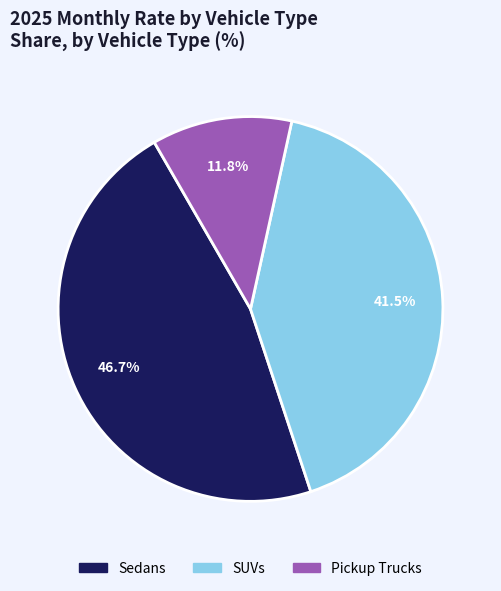

How much of the chart is everything except Pickup Trucks?

88.2%